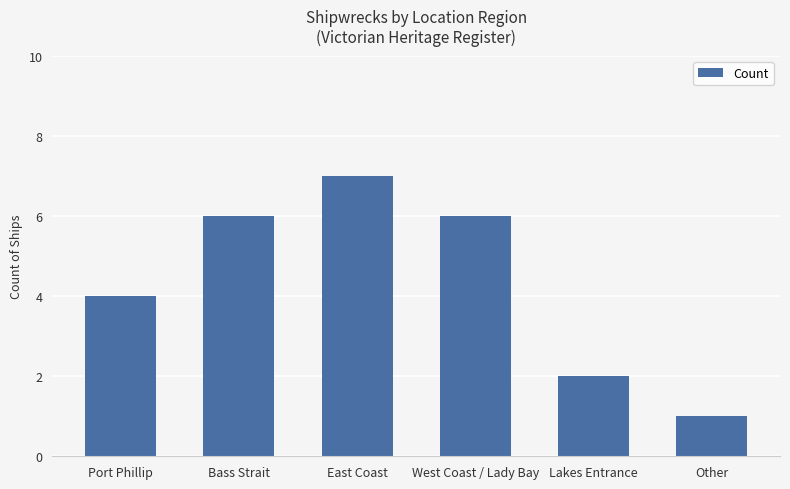

What is the change in value from West Coast / Lady Bay to Lakes Entrance?

-4